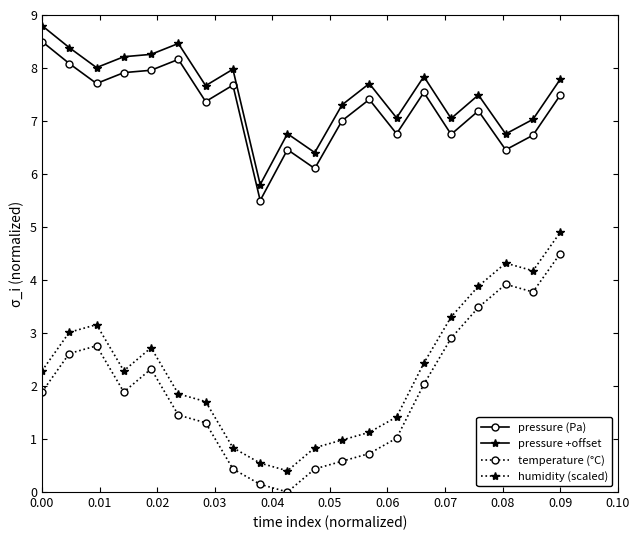

What is the value of the pressure (Pa) point at the 11th from the left?

6.1